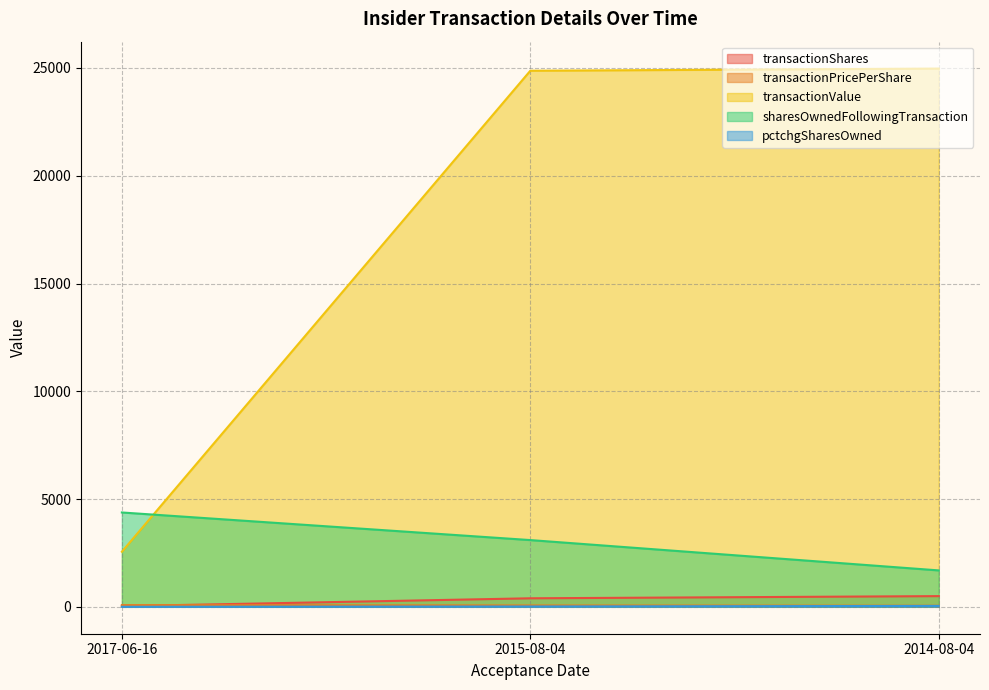

Which has a higher value, 2017-06-16 or 2015-08-04?

2015-08-04